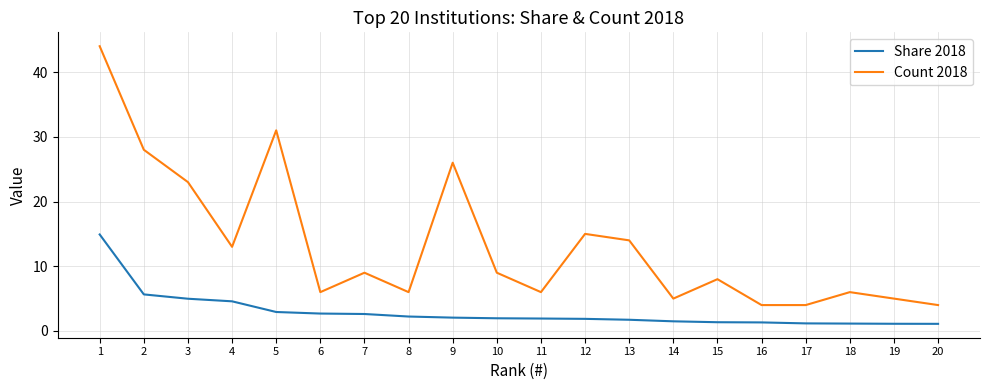

What is the difference between the Count 2018 values at 1 and 7?

35.0